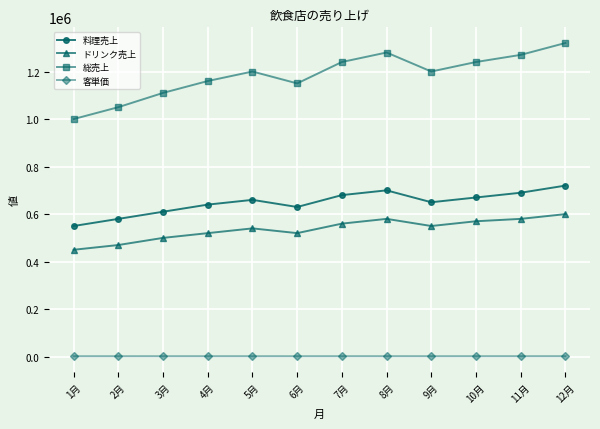

The value of ドリンク売上 at 10月 is 570000.0. True or false?

True